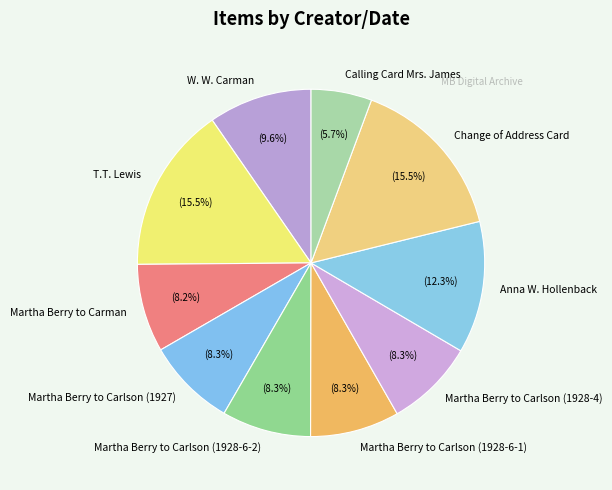

Does Martha Berry to Carlson (1928-6-1) represent more than half of the total?

No